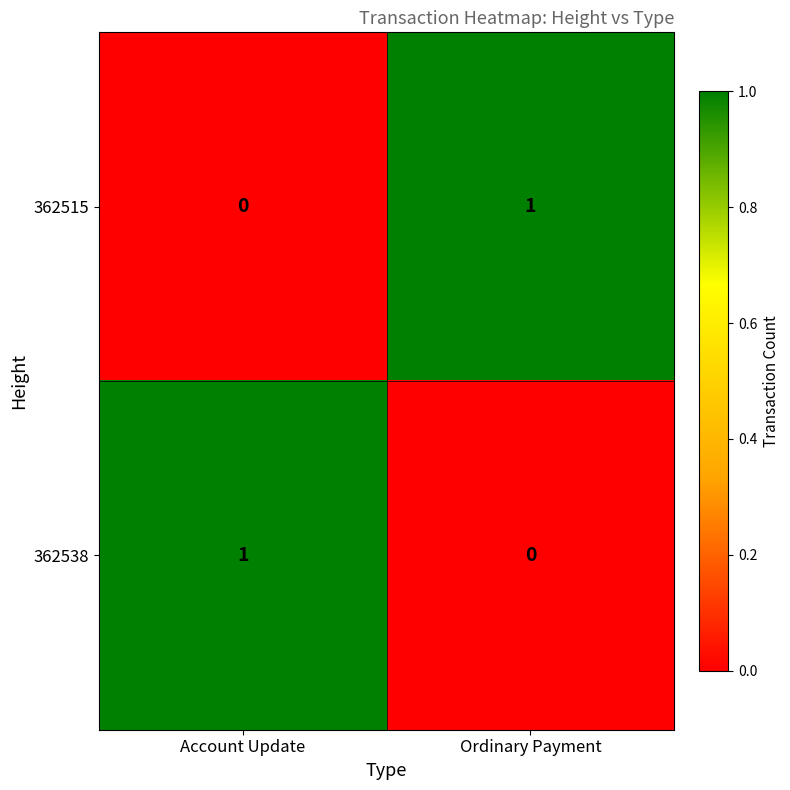

The value of 362538 at Account Update is 1. True or false?

True